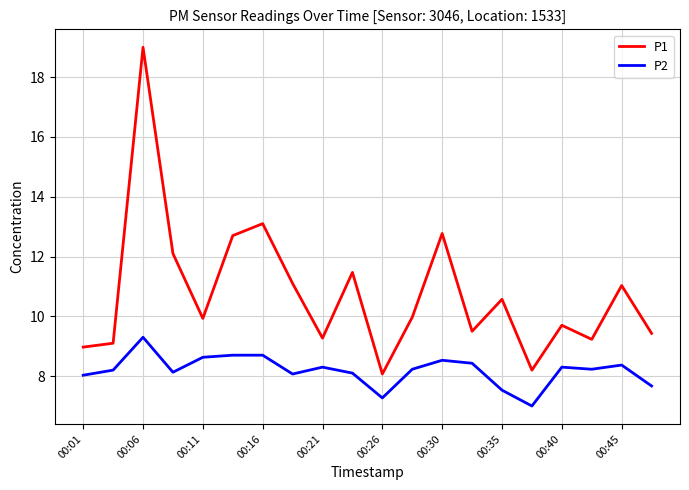

Which series has the largest total across all categories?

P1